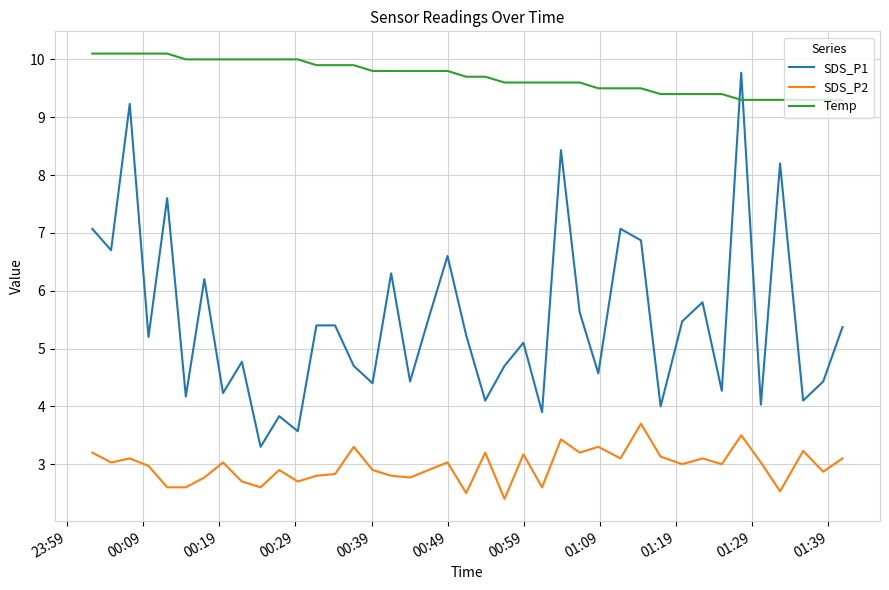

How many lines are shown in the chart?

3